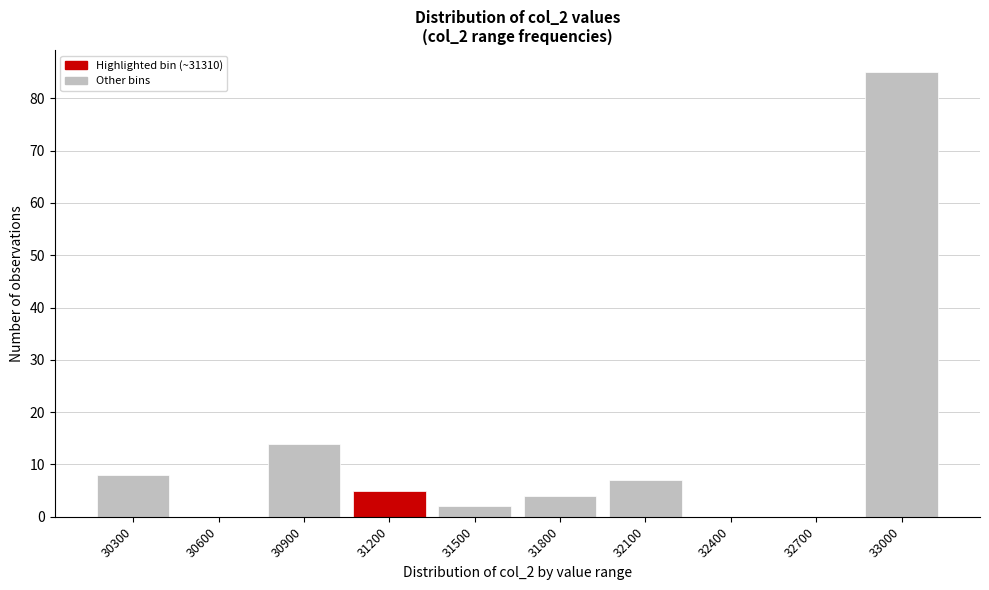

Reading left to right, extract all data points from this chart.

30300=8	30600=0	30900=14	31200=5	31500=2	31800=4	32100=7	32400=0	32700=0	33000=85